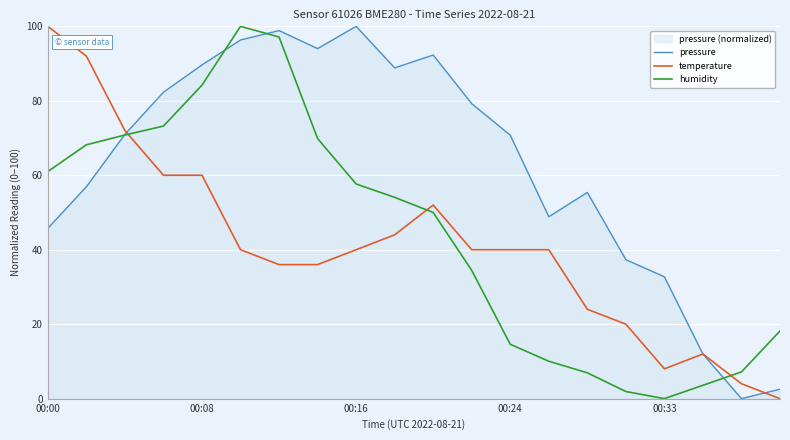

At which label does humidity reach its peak?

5